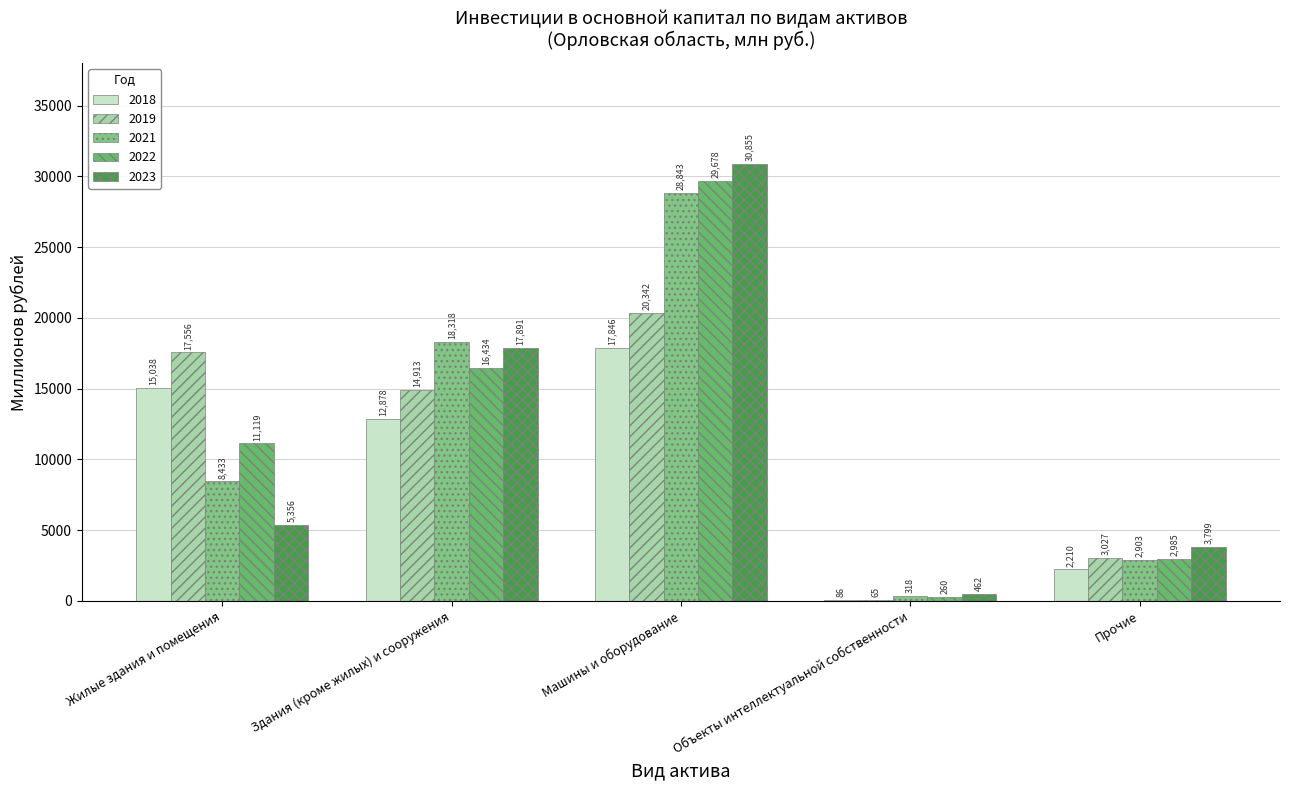

Reading left to right, extract all data points from this chart.

2018: 15038.2	12878.1	17846.5	85.6	2210.0
2019: 17555.5	14913.4	20341.8	64.6	3026.6
2021: 8432.6	18318.3	28843.1	317.7	2903.3
2022: 11119.2	16433.6	29677.8	259.7	2984.9
2023: 5355.6	17890.6	30855.1	461.8	3798.8